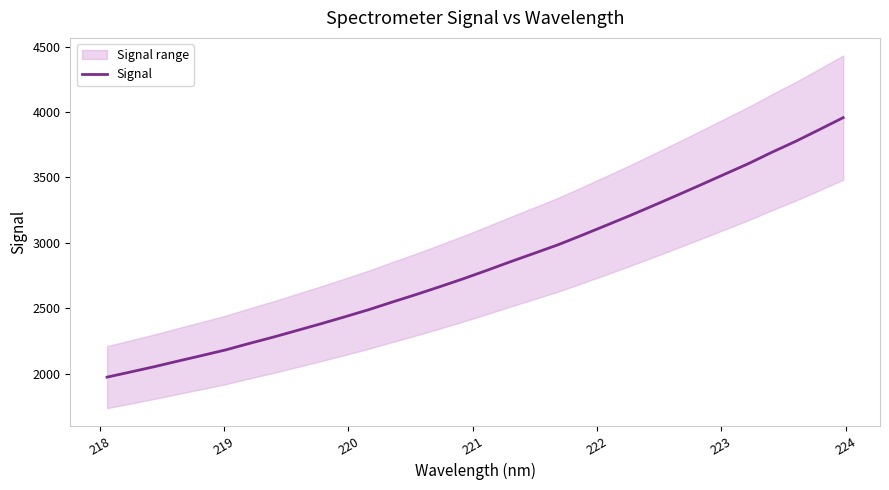

What is the average value?

2831.9